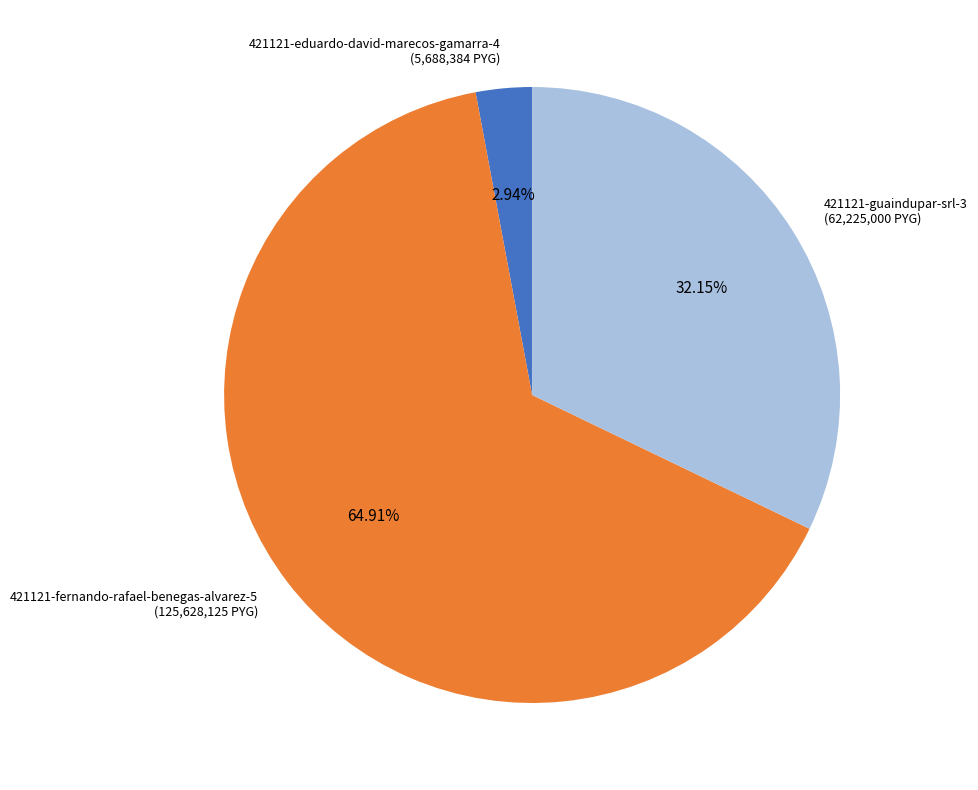

To the nearest percent, what portion does 421121-guaindupar-srl-3 represent?

32%